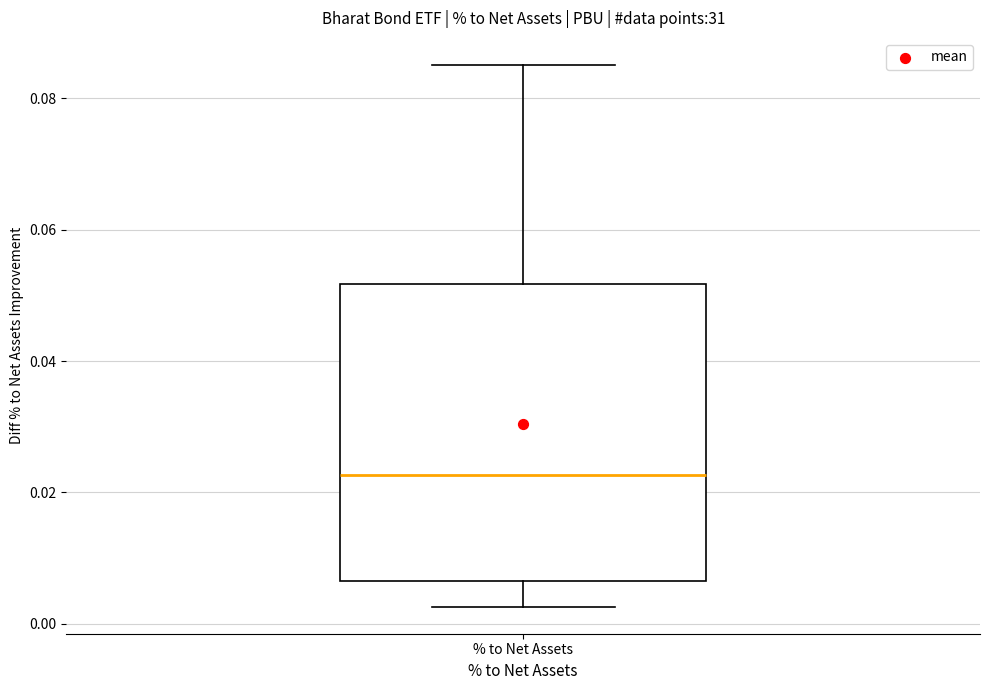

Transcribe this box plot: give where the median line is, the range the box spans, and where the two whiskers end, as read against the y-axis. The values are not printed on the chart, so give them approximately, as read against the axis.

median 0.022, box 0.006 to 0.052, whiskers 0.002 to 0.086